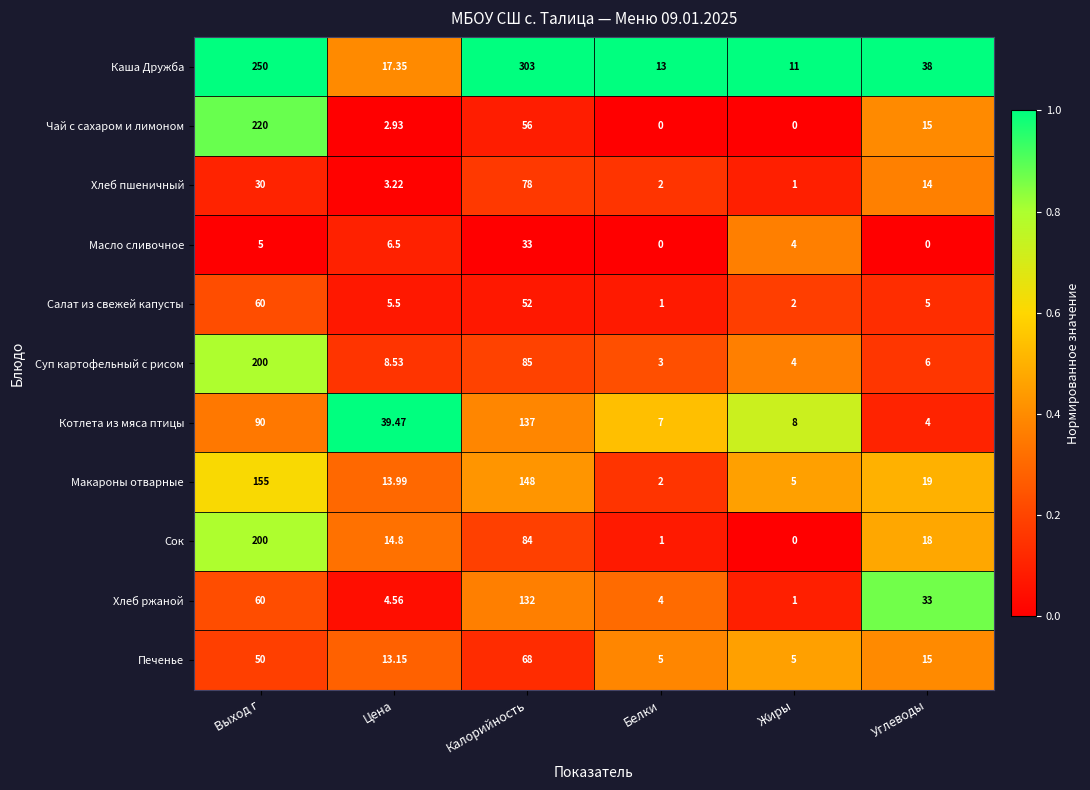

At which label is Чай с сахаром и лимоном closest to 110?

Калорийность